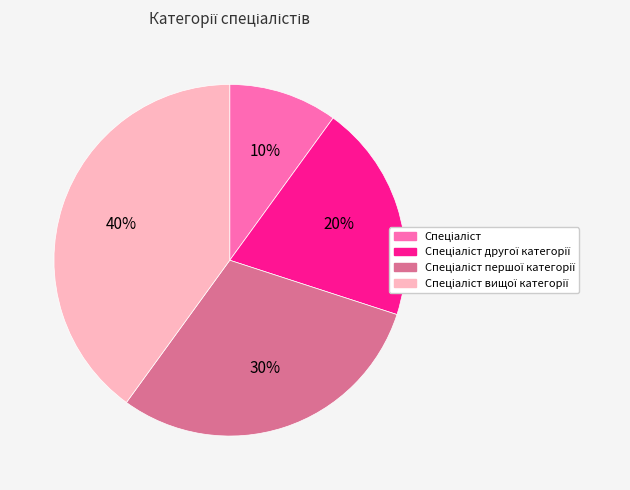

Does any single category account for the majority?

No